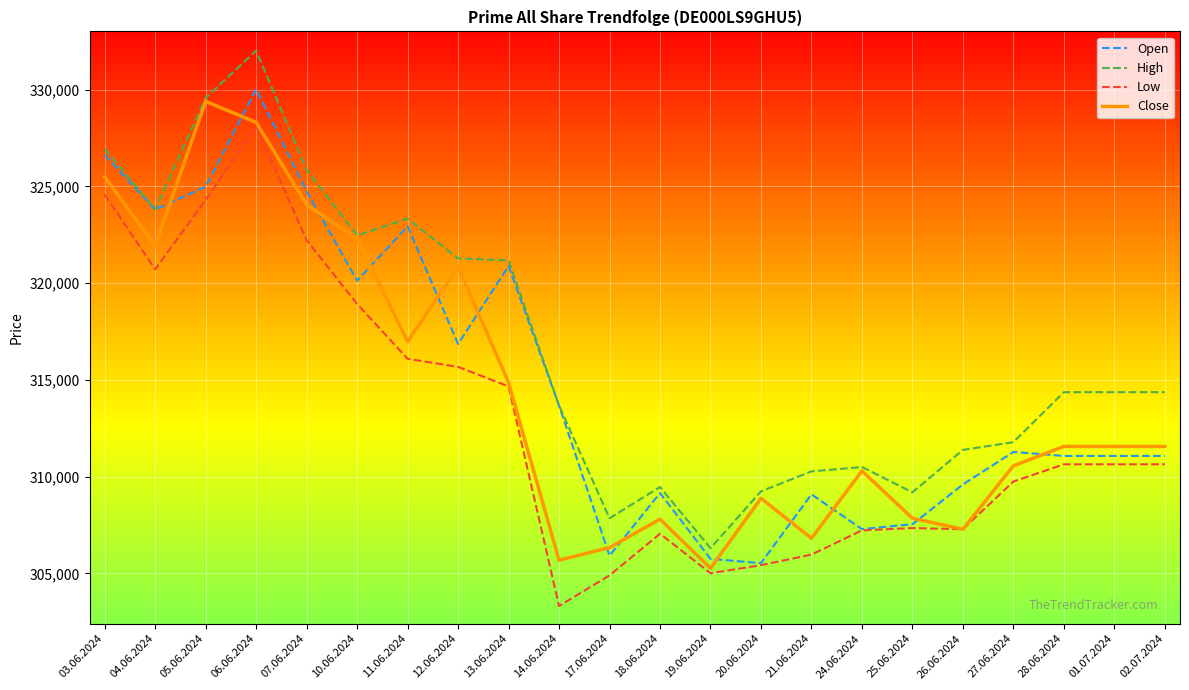

What is the difference between the highest and lowest values at 19.06.2024?

1294